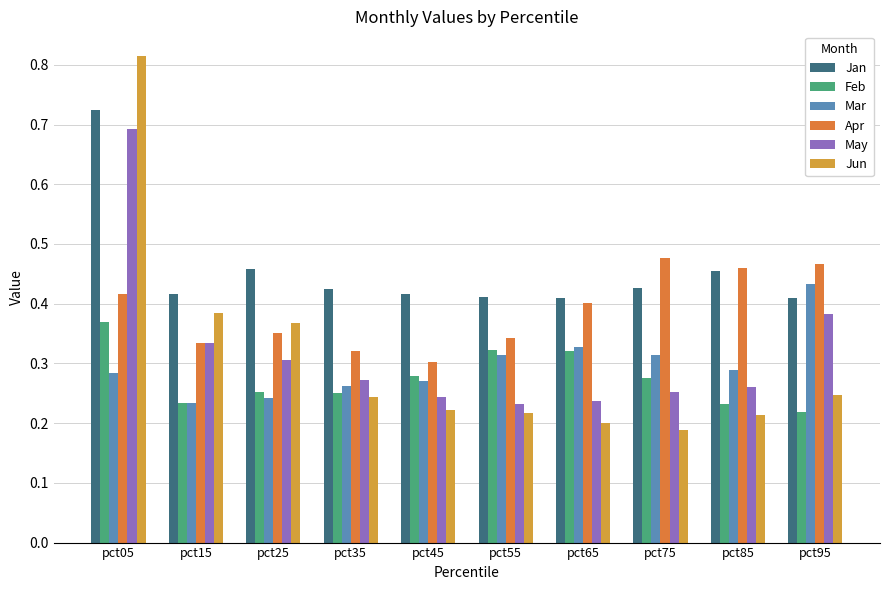

What is the approximate value of Apr at pct05?

0.4